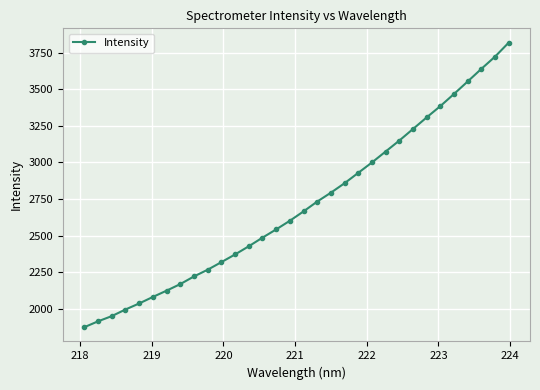

What is the average value?

2709.4